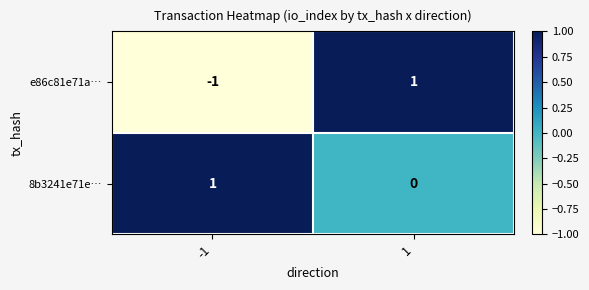

Rank the series by their average value, from lowest to highest.

e86c81e71a…, 8b3241e71e…